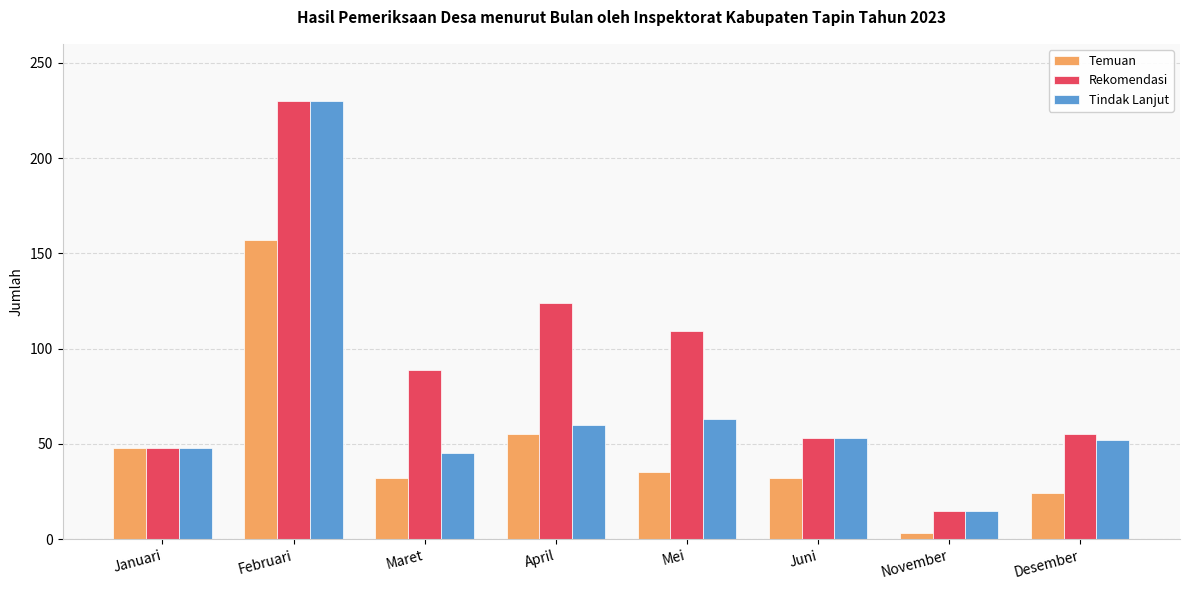

How many bars are there in each group?

3